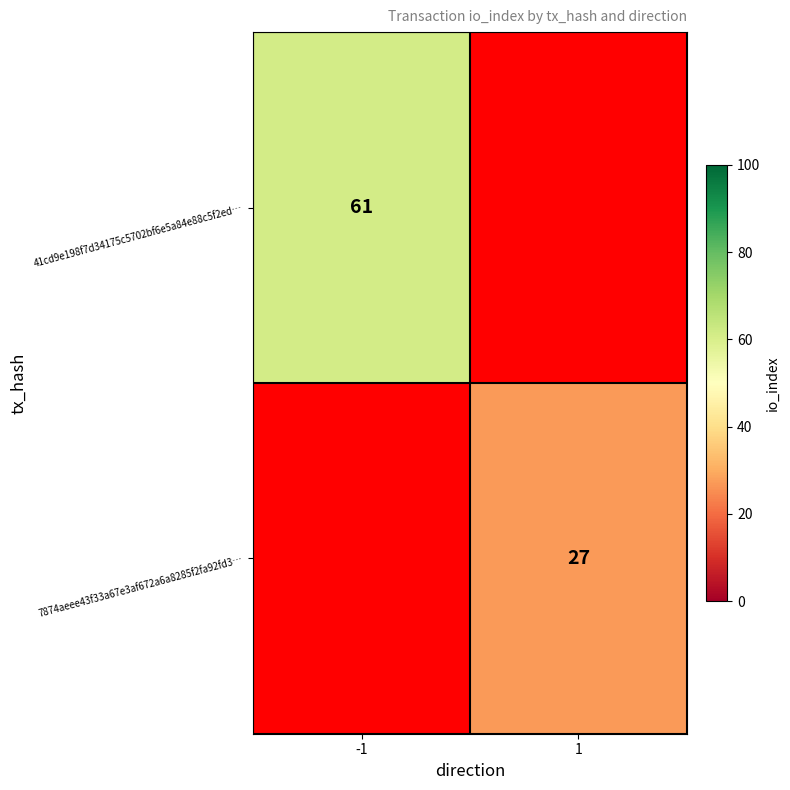

The 41cd9e198f7d34175c5702bf6e5a84e88c5f2ed… series shows 41 at -1. True or false?

False